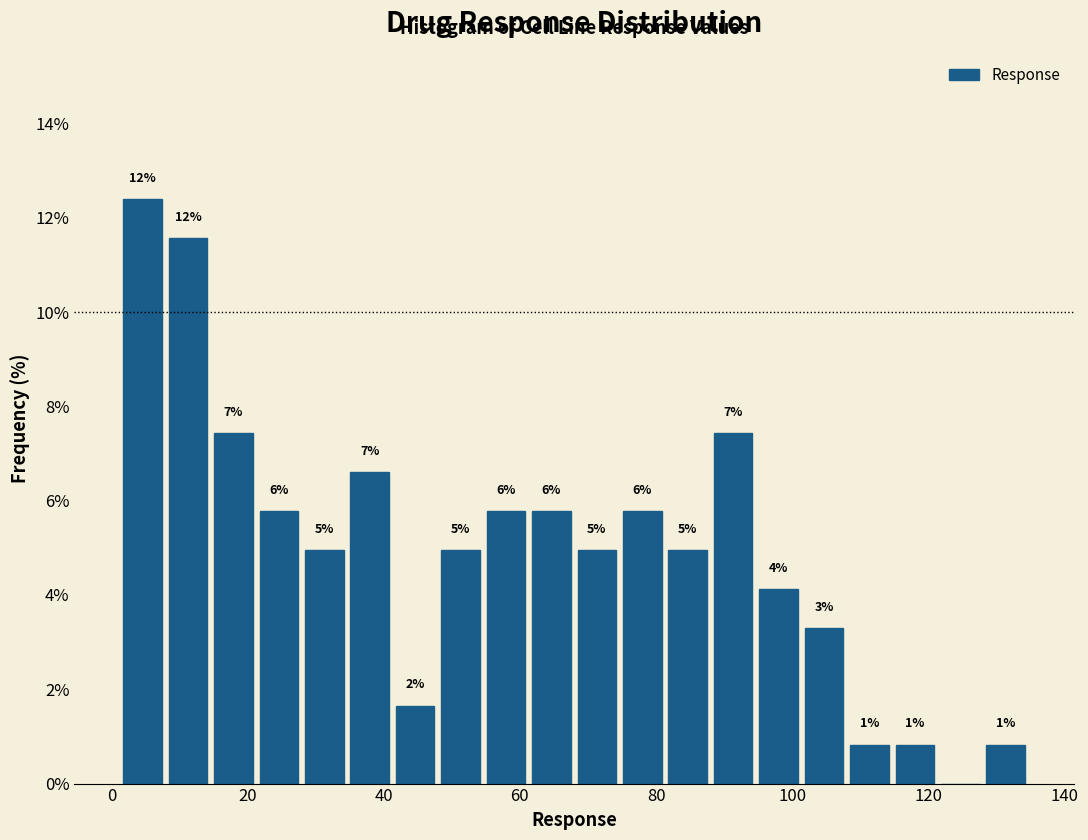

Read against the x-axis, roughly where is the centre of the tallest bar?

4